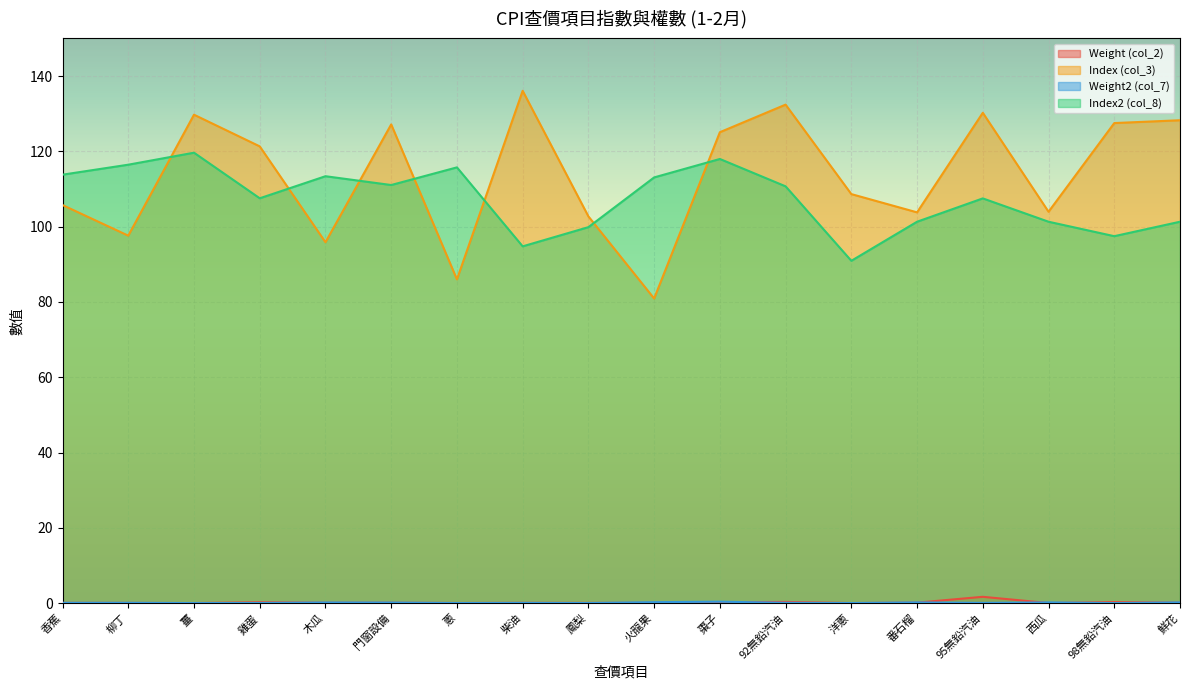

Is the value of Index2 (col_8) at 鮮花 greater than the value of Index (col_3) at 西瓜?

No